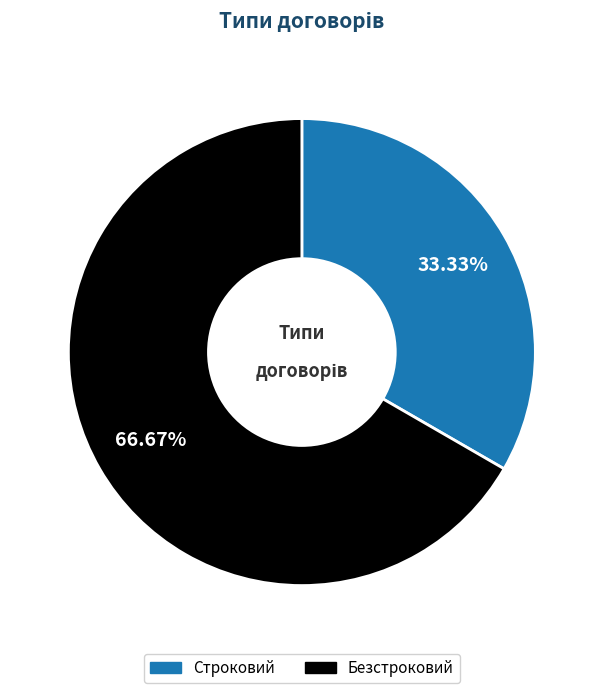

To the nearest percent, what is the difference between the Безстроковий and Строковий slice percentages?

33%